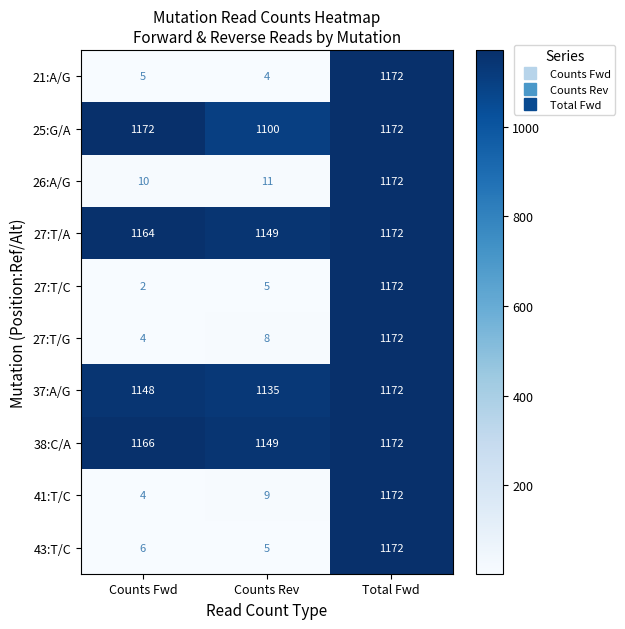

Which series has the largest range (max minus min)?

27:T/C